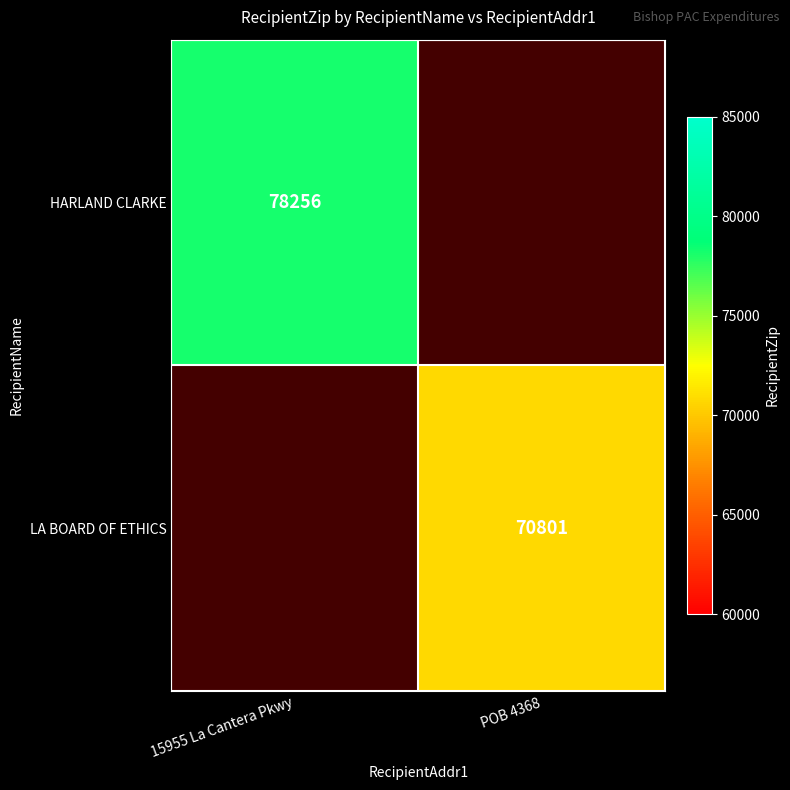

The LA BOARD OF ETHICS series shows 70801 at POB 4368. True or false?

True